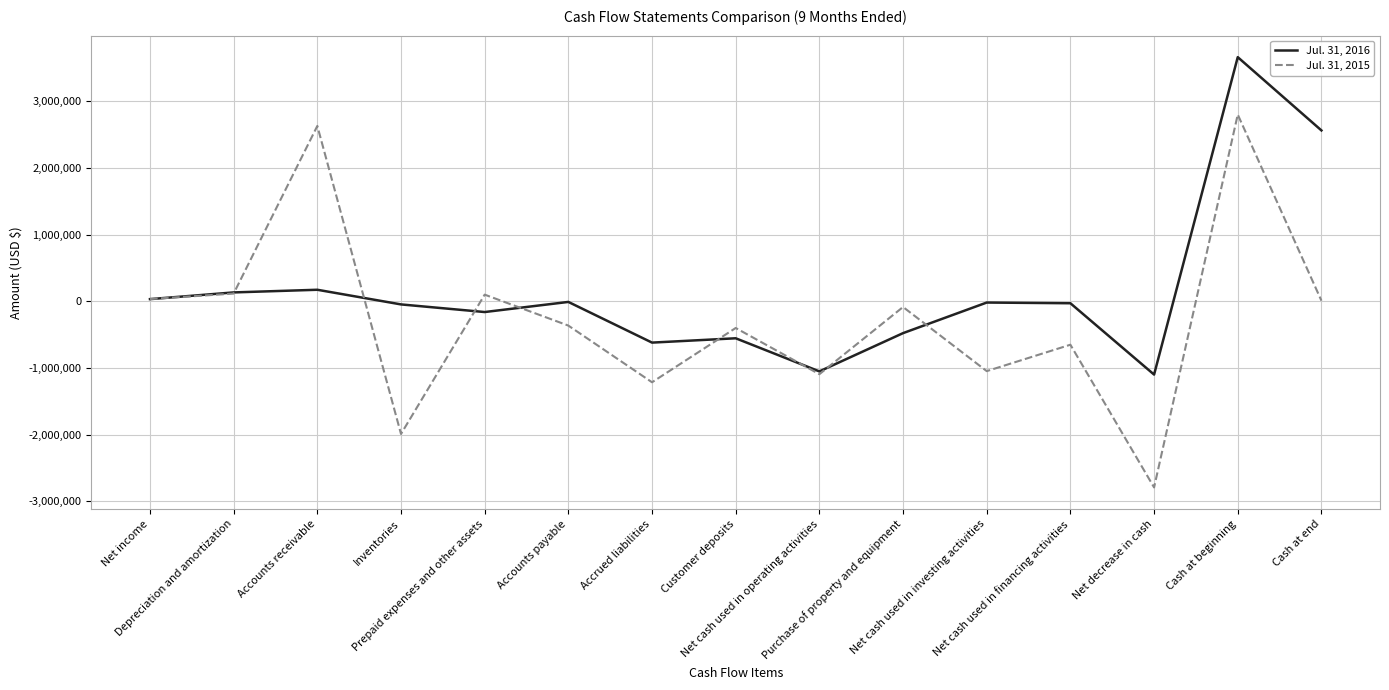

How many lines are shown in the chart?

2